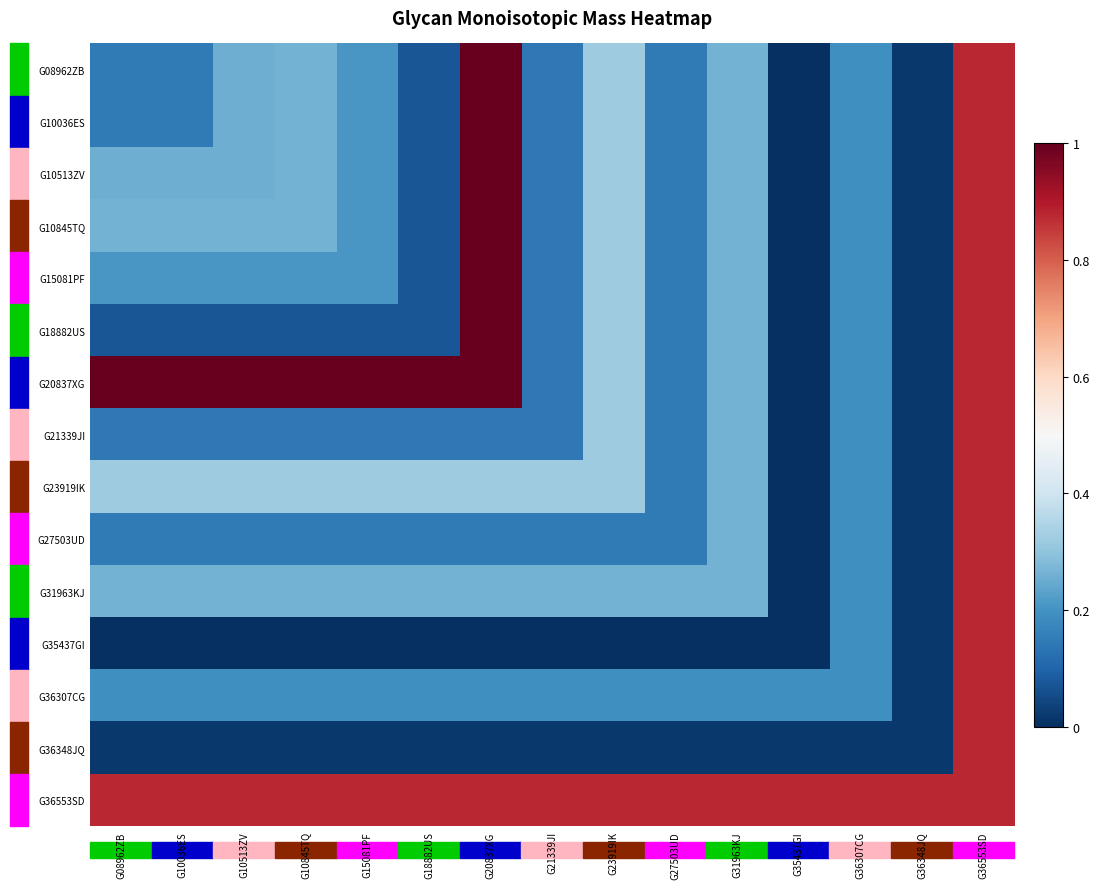

What is the spread (max minus min) of values at G20837XG?

1.0